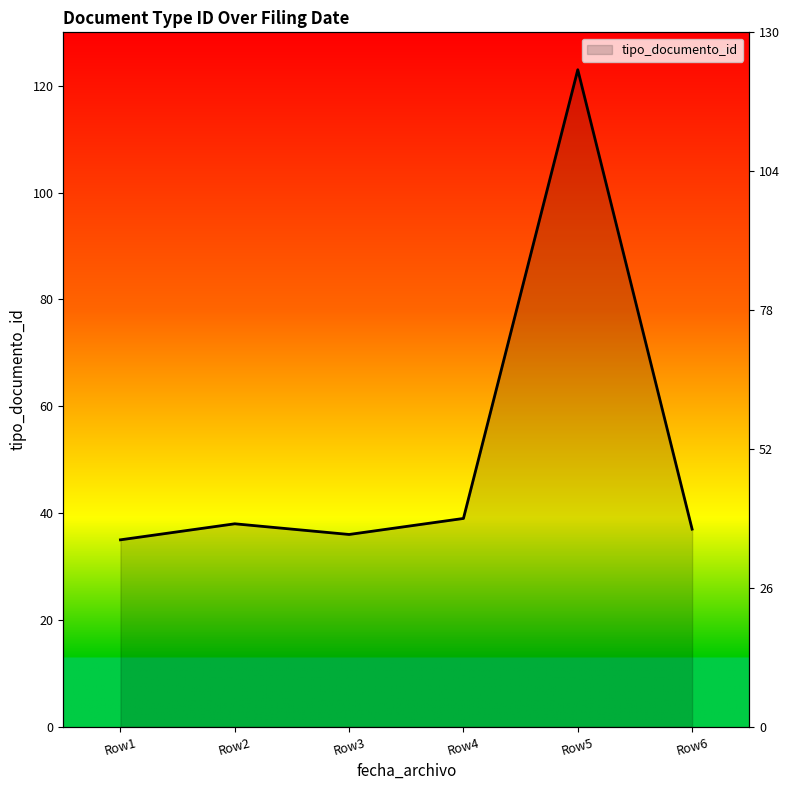

What is the sum of all values?

308